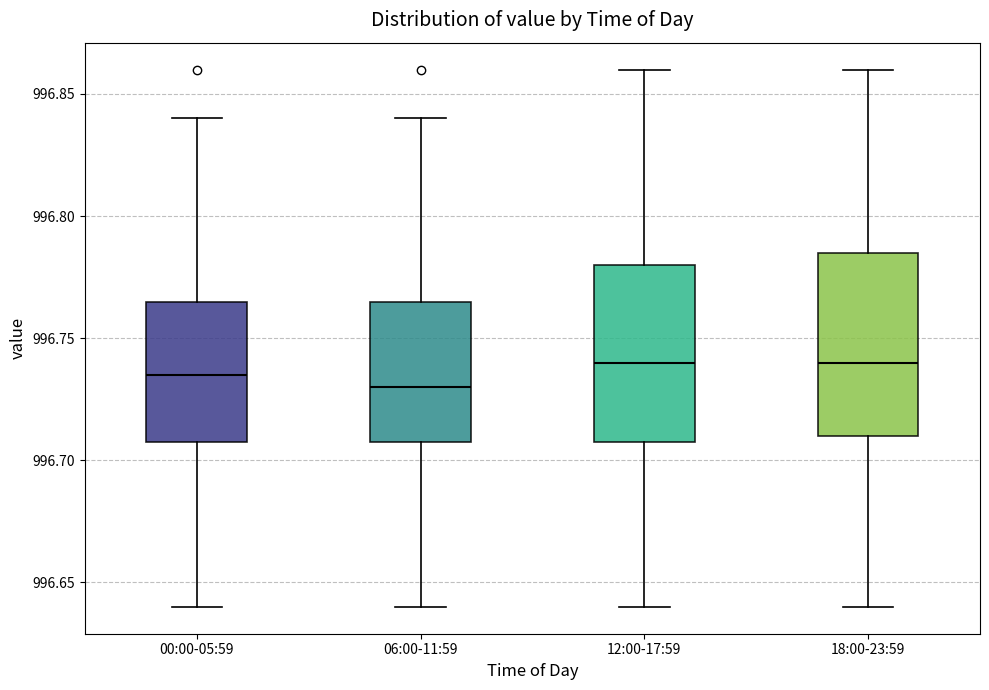

Reading left to right, read every box against the y-axis: the position of its median line, the range the box covers, and the ends of its whiskers. The values are not printed on the chart, so give them approximately, as read against the axis.

00:00-05:59: median 996.735, box 996.710 to 996.765, whiskers 996.640 to 996.840
06:00-11:59: median 996.730, box 996.710 to 996.765, whiskers 996.640 to 996.840
12:00-17:59: median 996.740, box 996.710 to 996.780, whiskers 996.640 to 996.860
18:00-23:59: median 996.740, box 996.710 to 996.785, whiskers 996.640 to 996.860